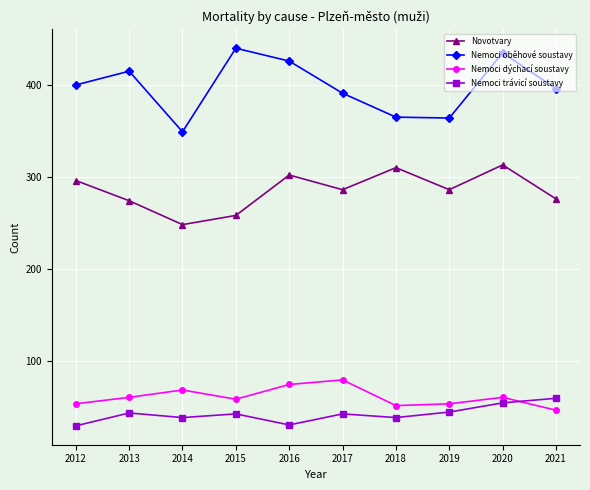

What is the maximum value for Nemoci dýchací soustavy?

79